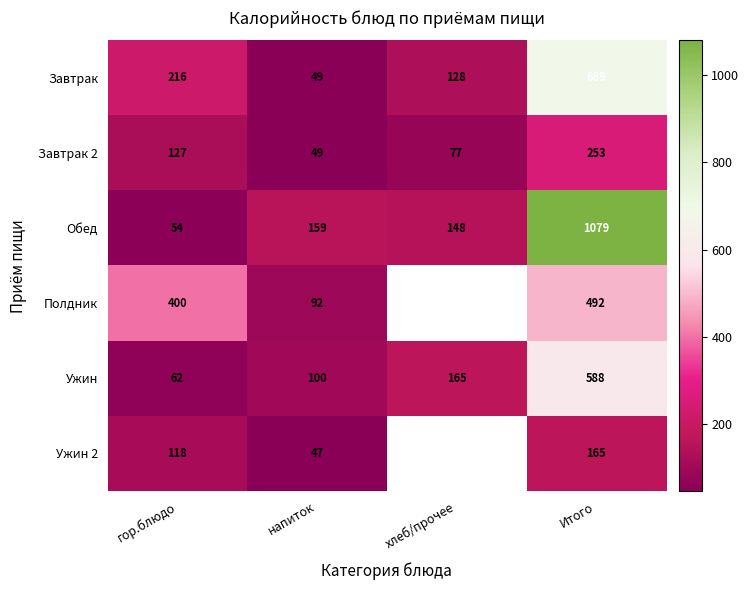

At which label does Обед reach its peak?

Итого